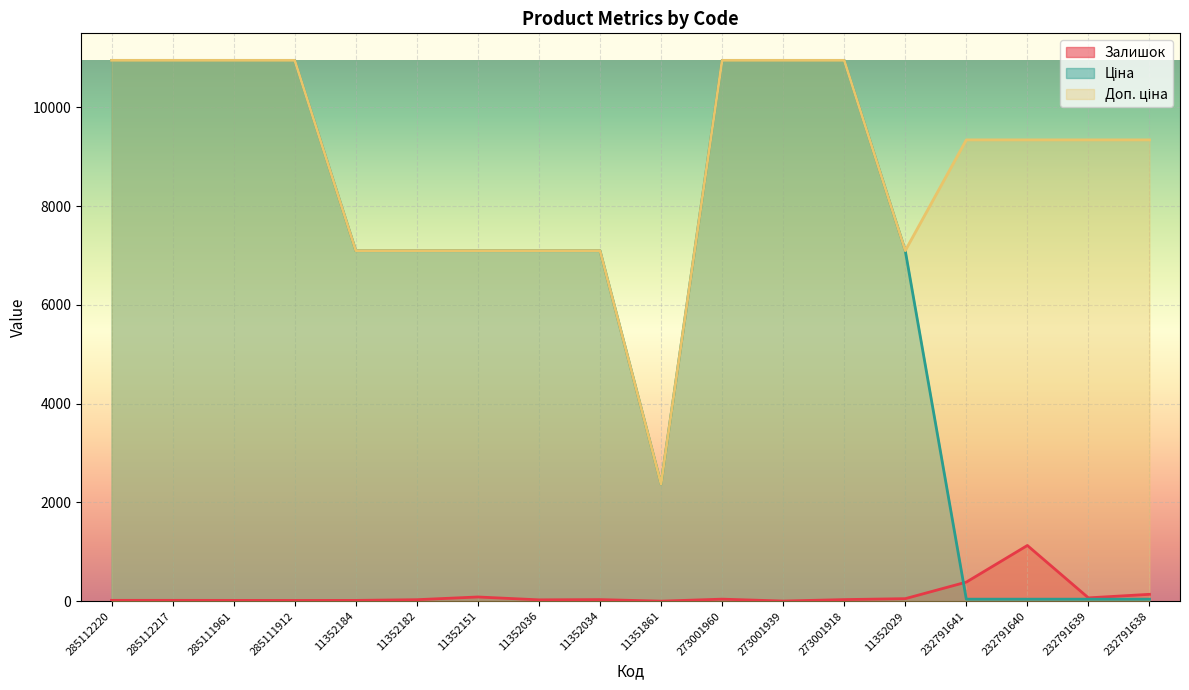

List the series in order of their overall mean, highest first.

Доп. ціна, Ціна, Залишок